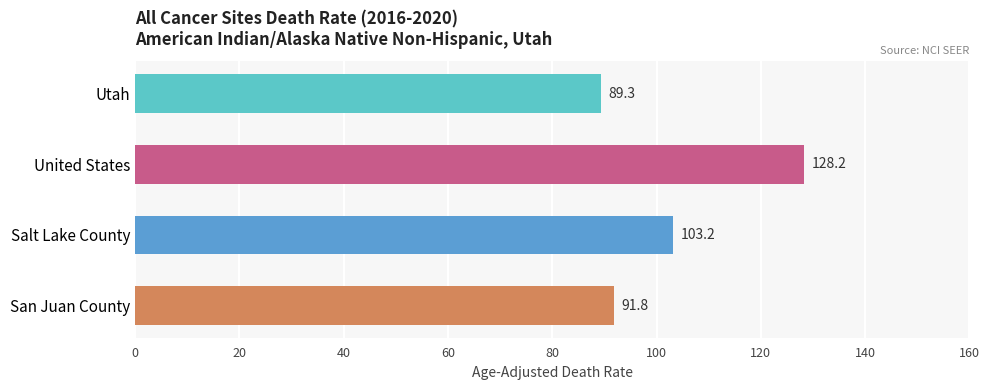

What position from the bottom is Utah?

4